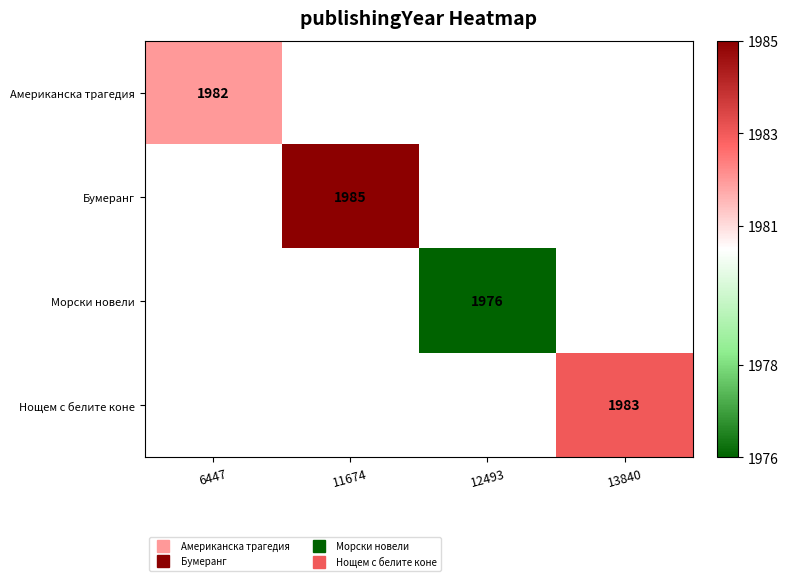

The Бумеранг series shows 1985.0 at 11674. True or false?

True